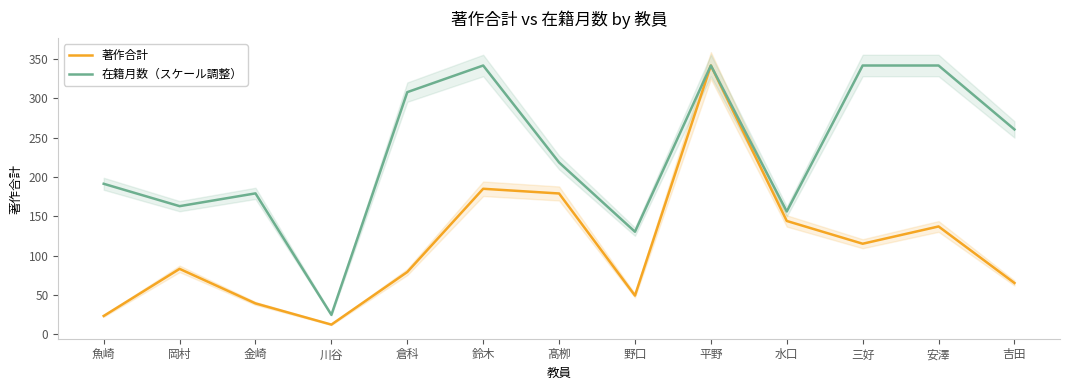

At how many categories does at least one series exceed 265?

5